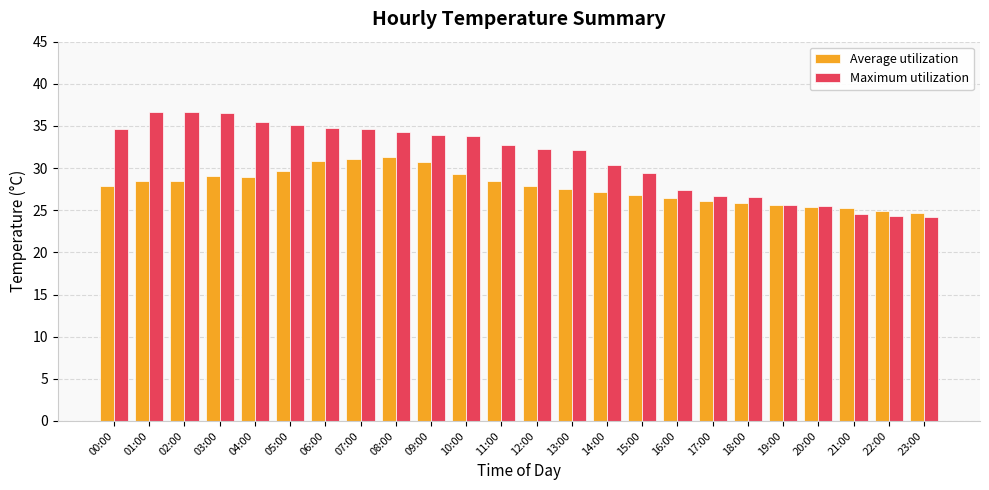

What is the total value across all series at 16:00?

53.8